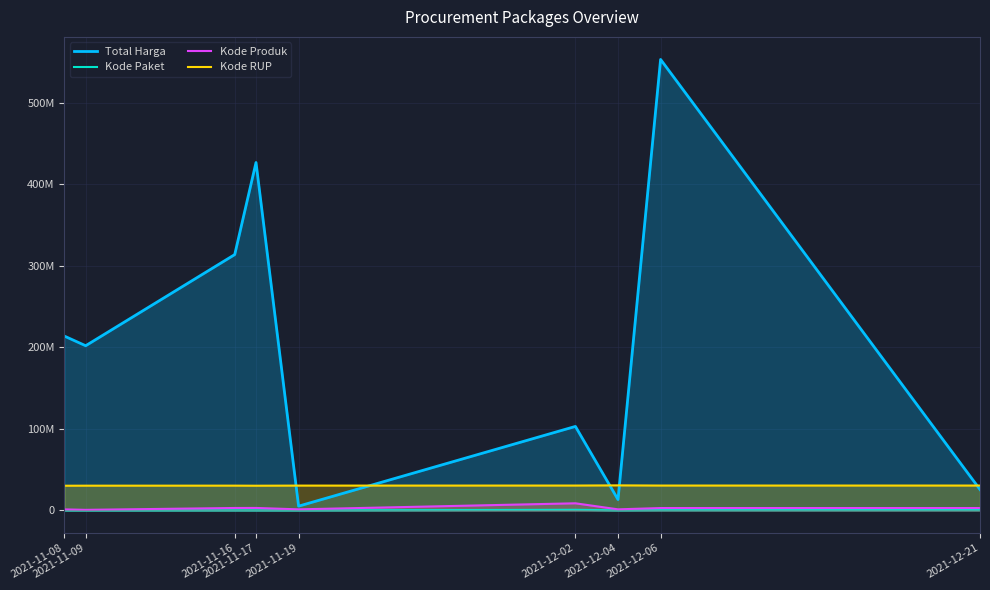

What is the average value of the Total Harga series?

206301546